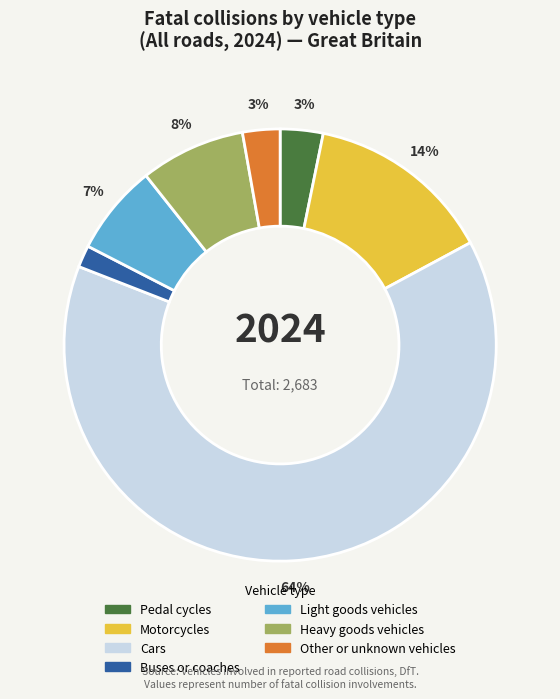

Is the sum of Heavy goods vehicles and Buses or coaches greater than half?

No